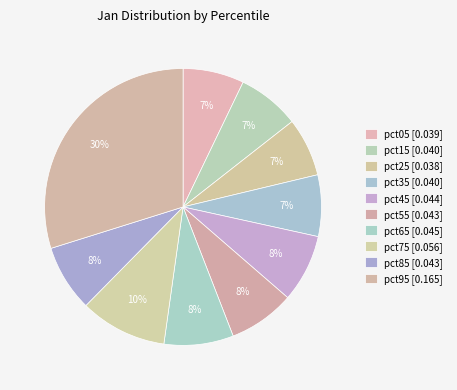

Does pct25 account for over 50% of the chart?

No